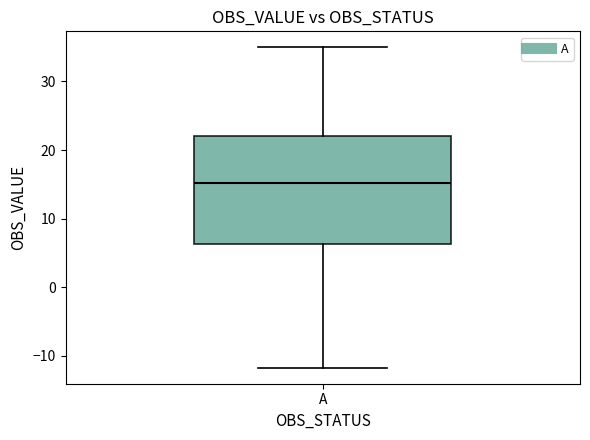

Where is the lower edge of the box for A on the y-axis? The values are not printed on the chart, so give them approximately, as read against the axis.

6